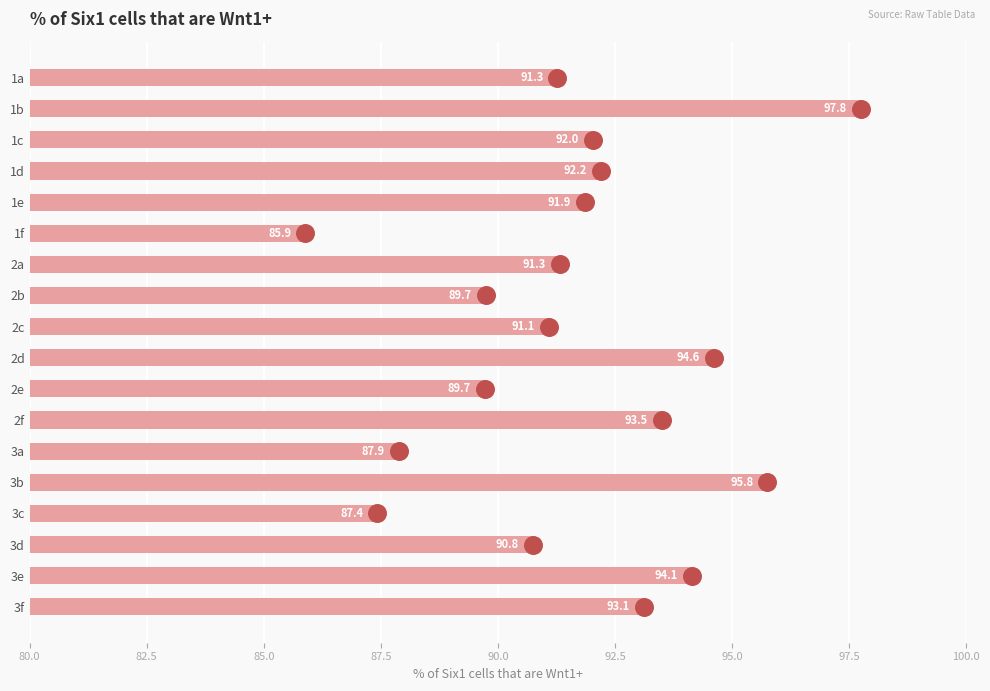

What is the change in value from 1f to 2b?

+3.9